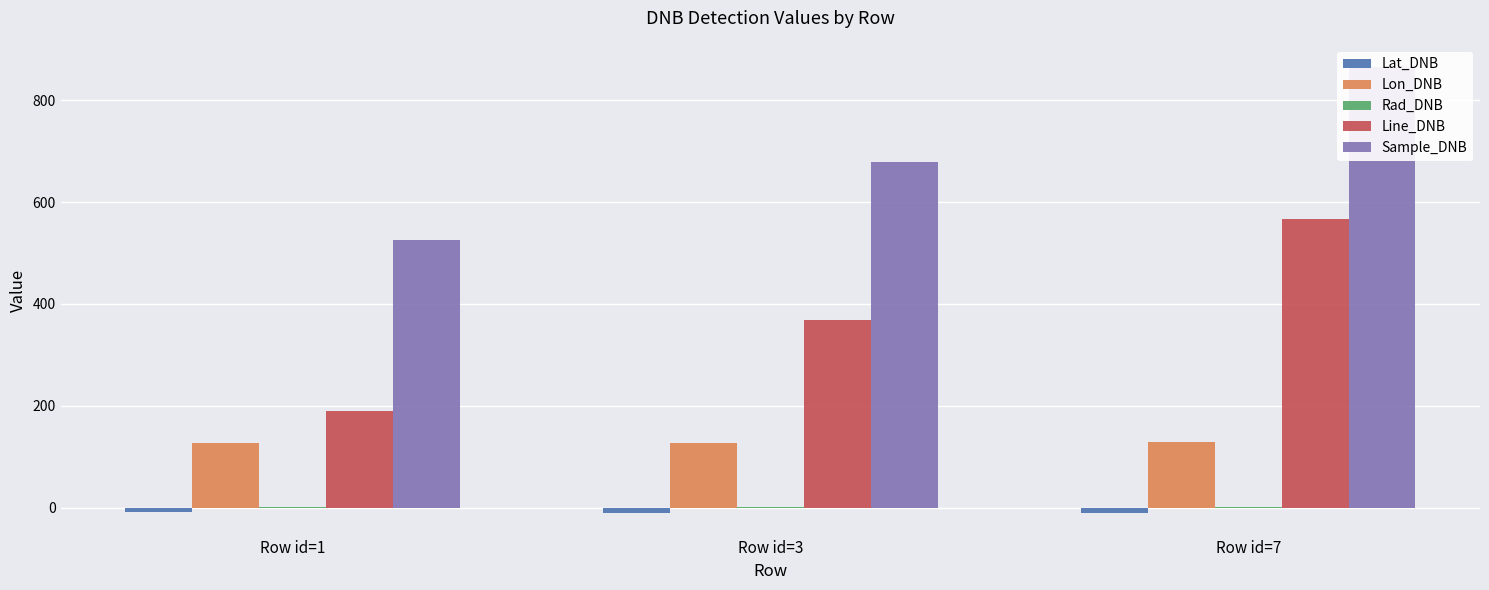

What is the value of the Sample_DNB bar at the 1st from the left?

526.0